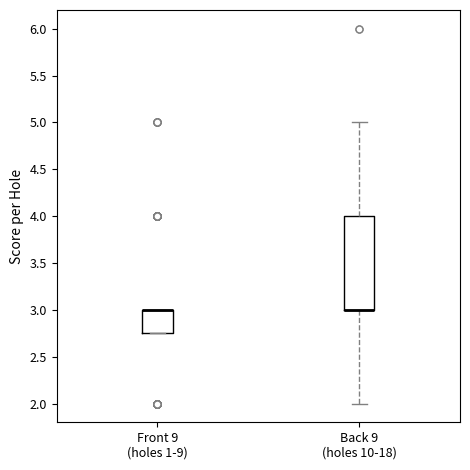

Where is the lower edge of the box for Front 9 (holes 1-9) on the y-axis? The values are not printed on the chart, so give them approximately, as read against the axis.

2.75